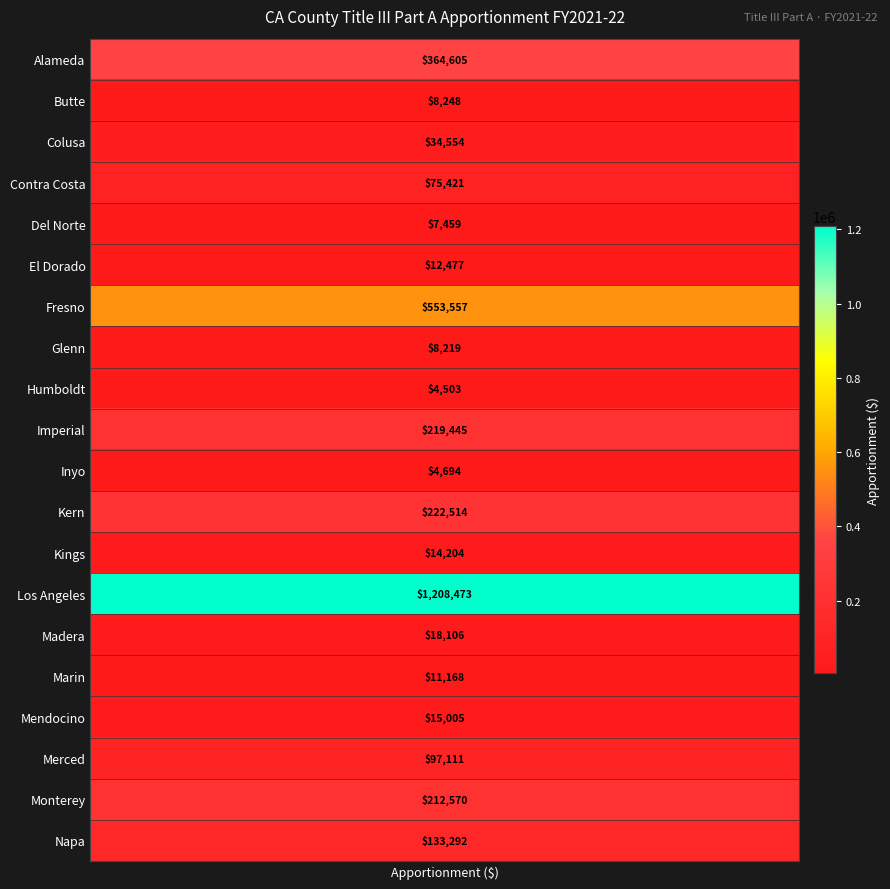

What is the change in value from 1 to 18?

+204322